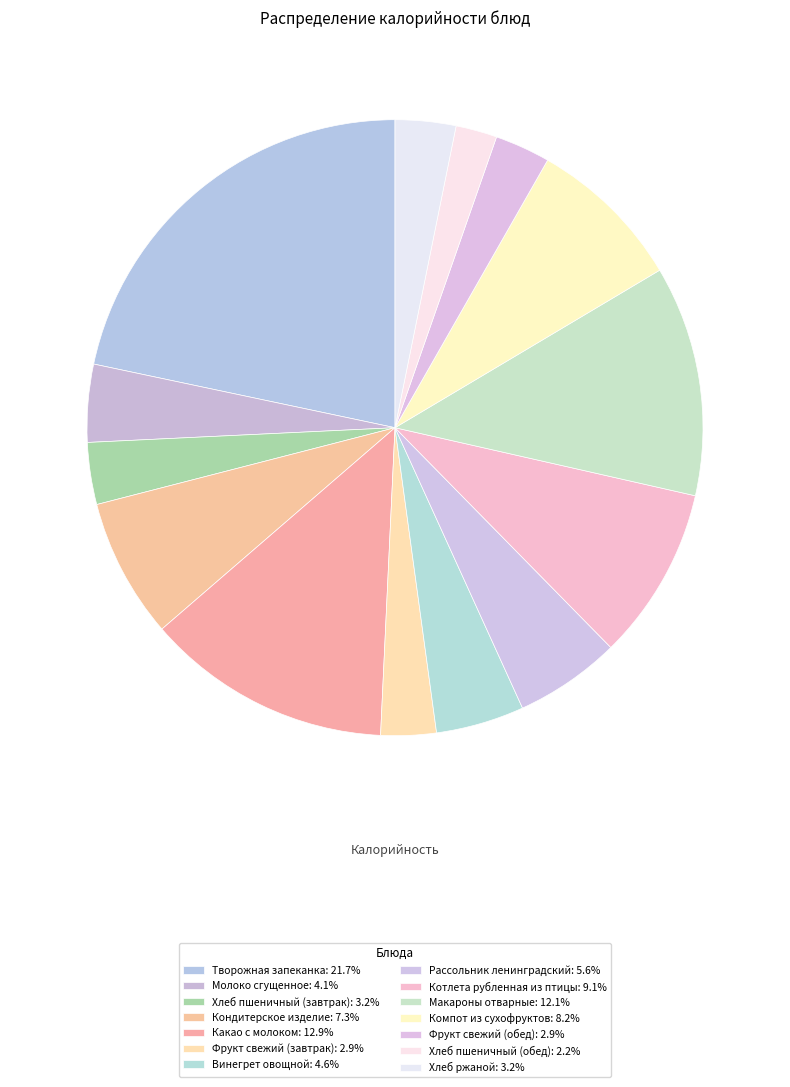

Is there any slice that represents more than half of the pie?

No